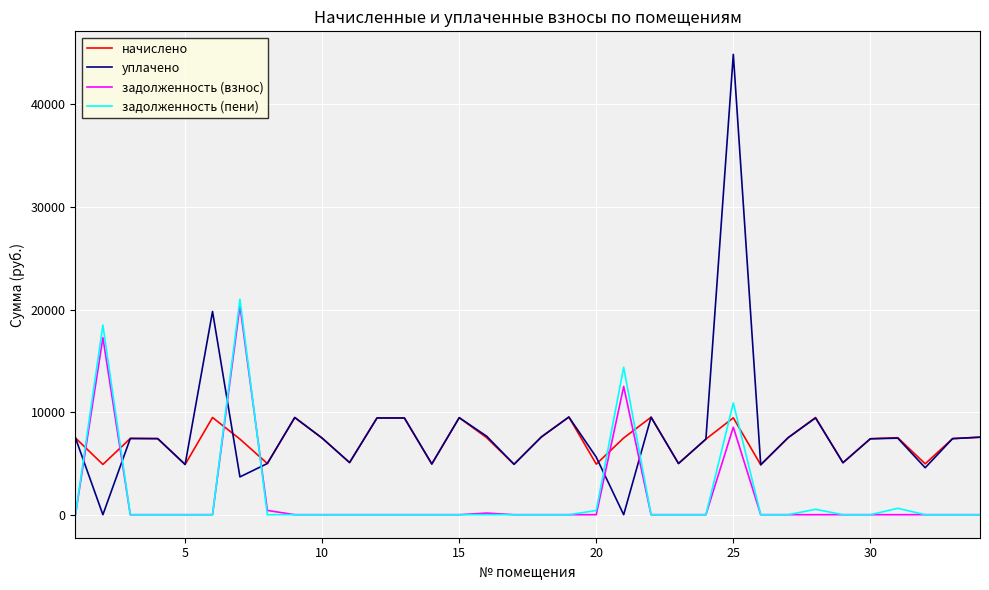

True or false: задолженность (пени) and уплачено intersect in this chart.

True